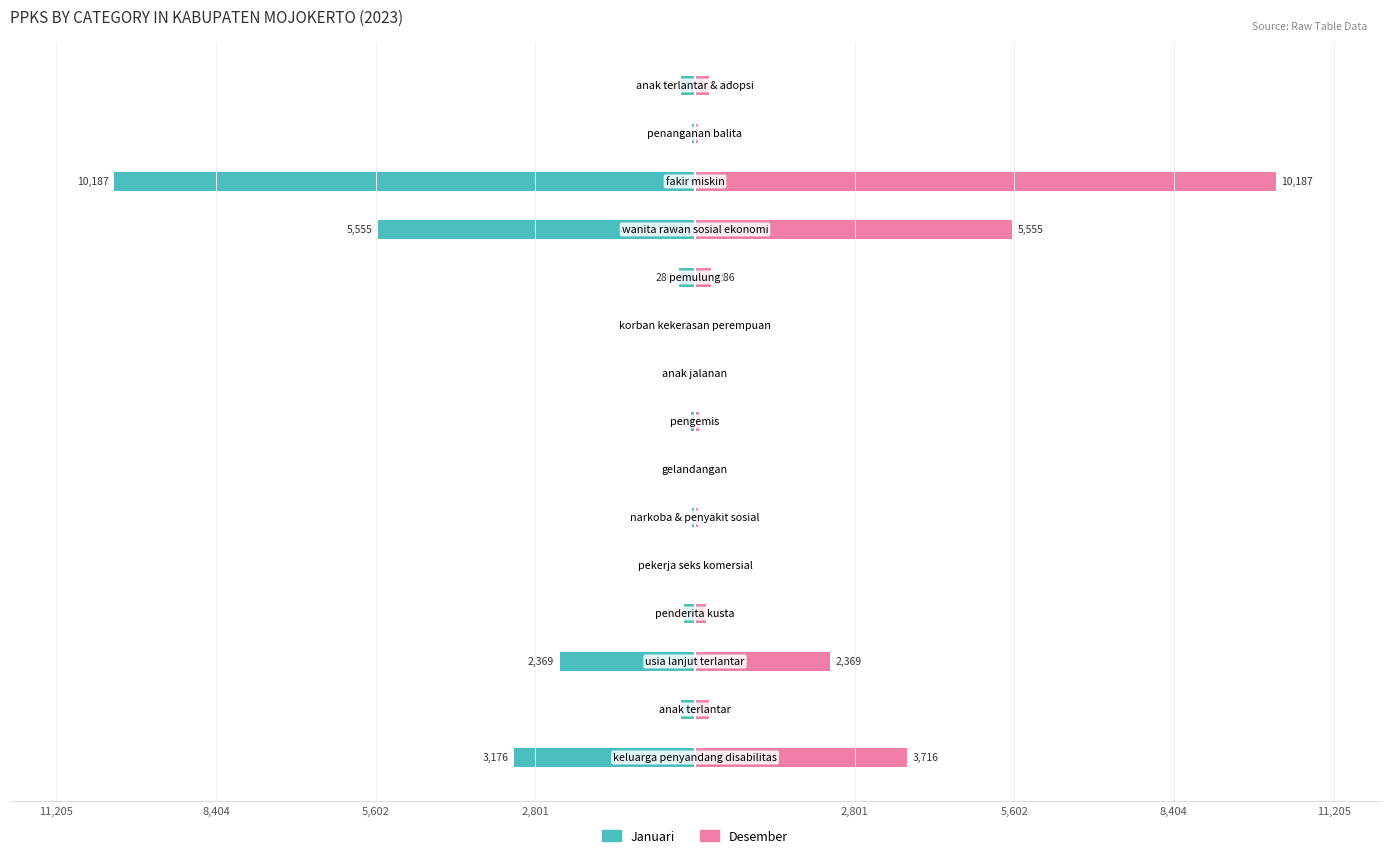

Are the bars horizontal?

Yes